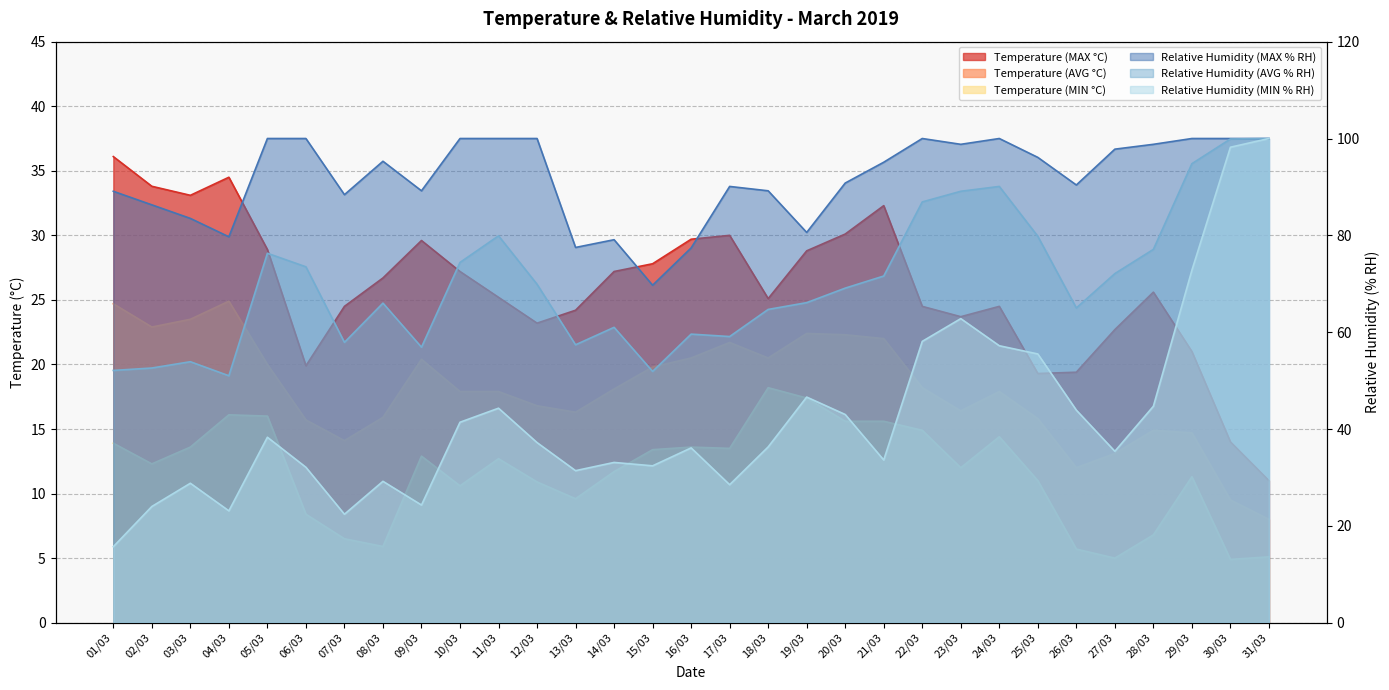

At which category does Relative Humidity (MIN % RH) reach its first local valley?

04/03